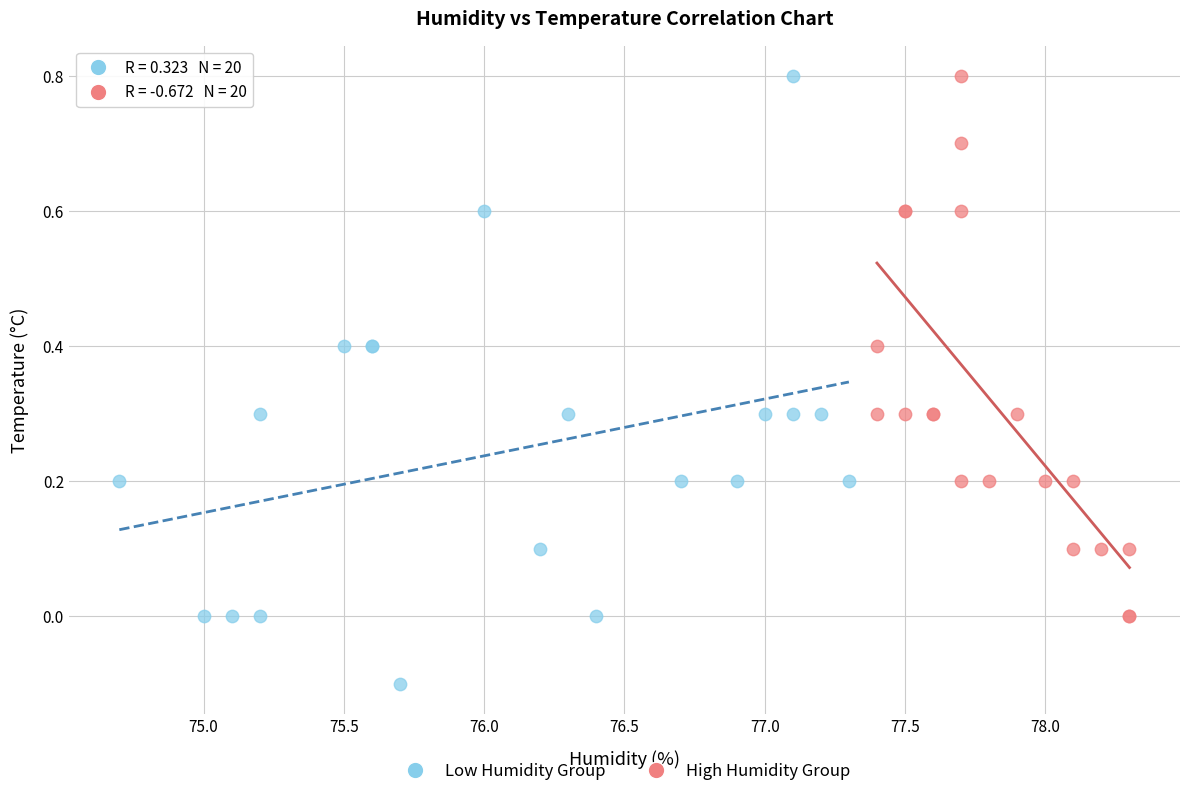

Which series has the largest Y range (max minus min)?

Low Humidity Group